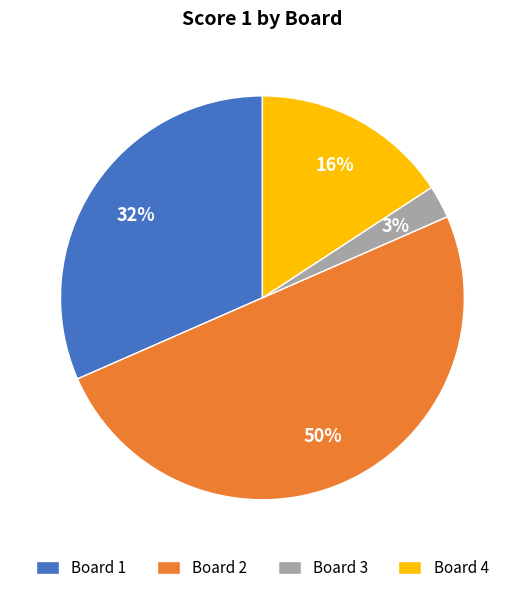

Is it true that Board 4 is 16% of the pie?

True